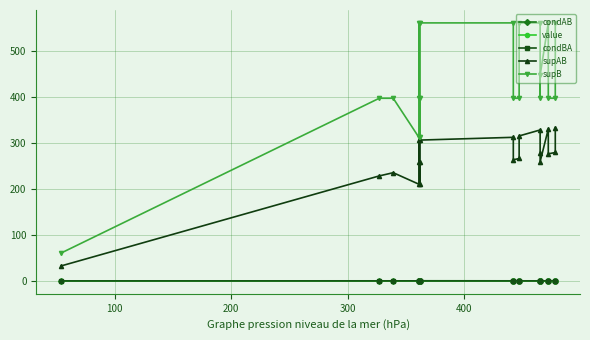

What are all the series names shown in the legend?

condAB, value, condBA, supAB, supB